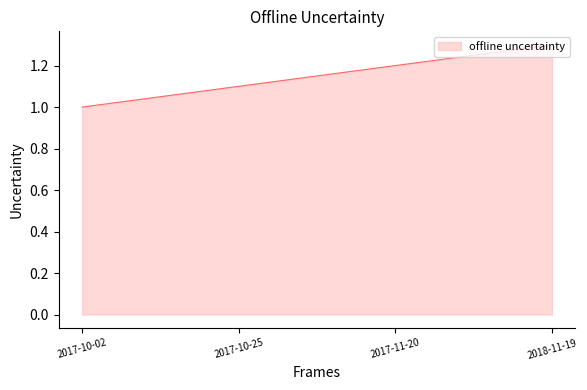

Reading right to left, what are all the values shown in this chart?

2018-11-19=1.3	2017-11-20=1.2	2017-10-25=1.1	2017-10-02=1.0